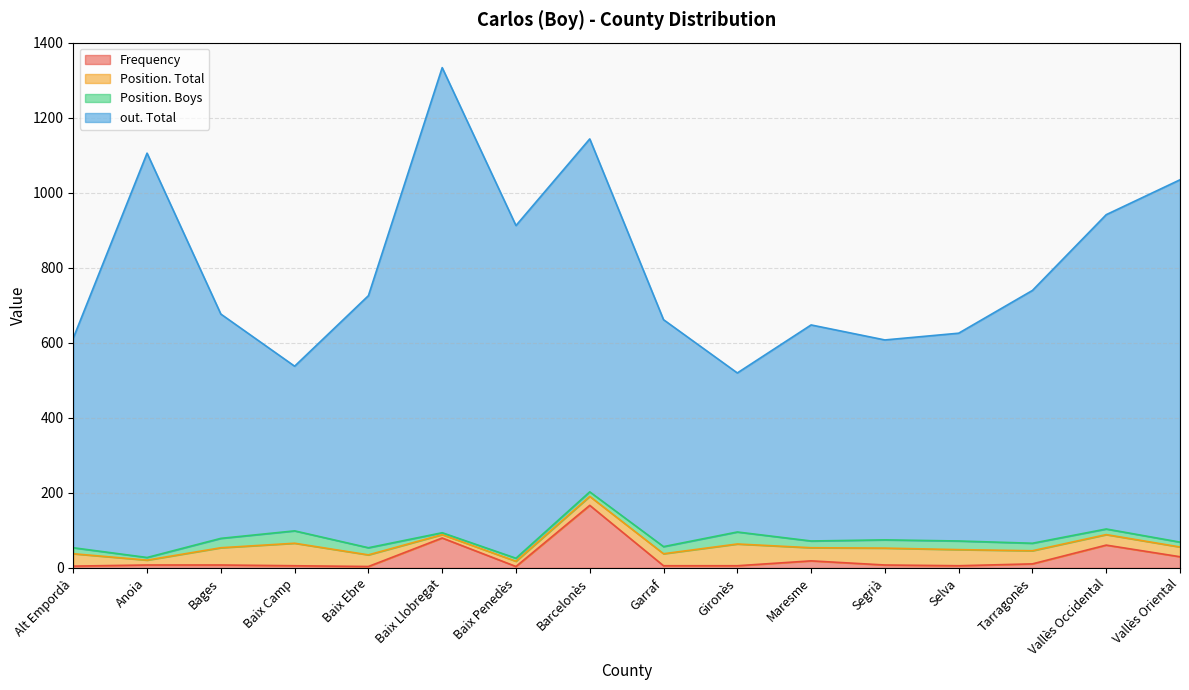

True or false: out. Total and Frequency cross at least once.

False